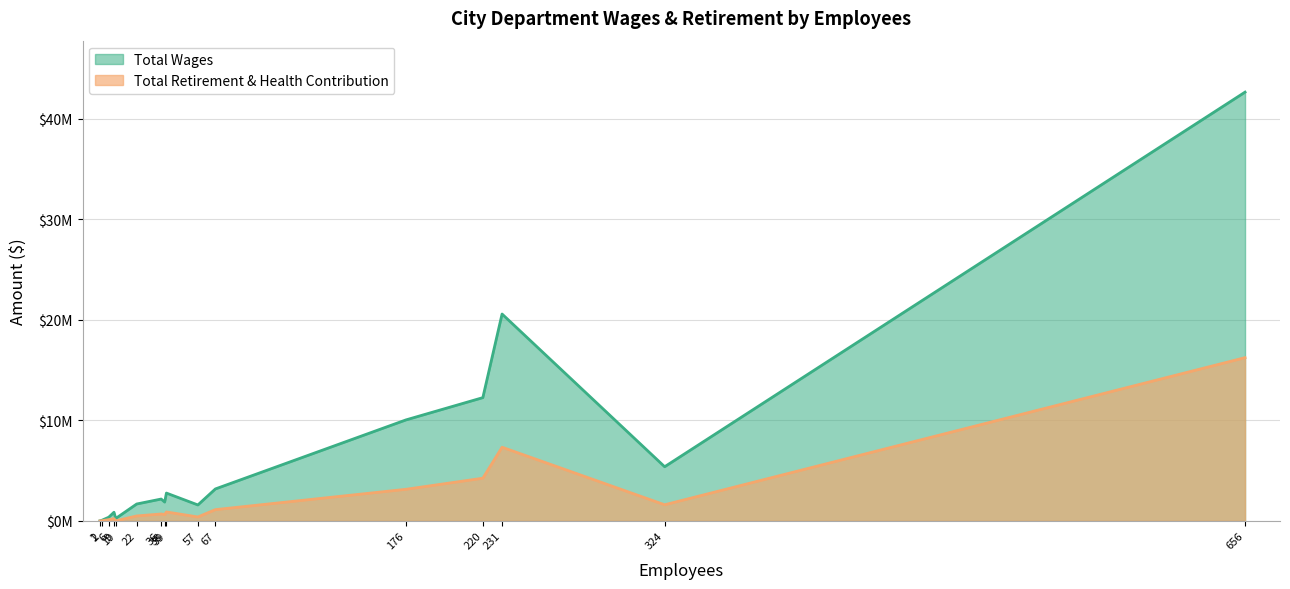

What is the difference between the maximum and minimum values in the Total Retirement & Health Contribution series?

16241932